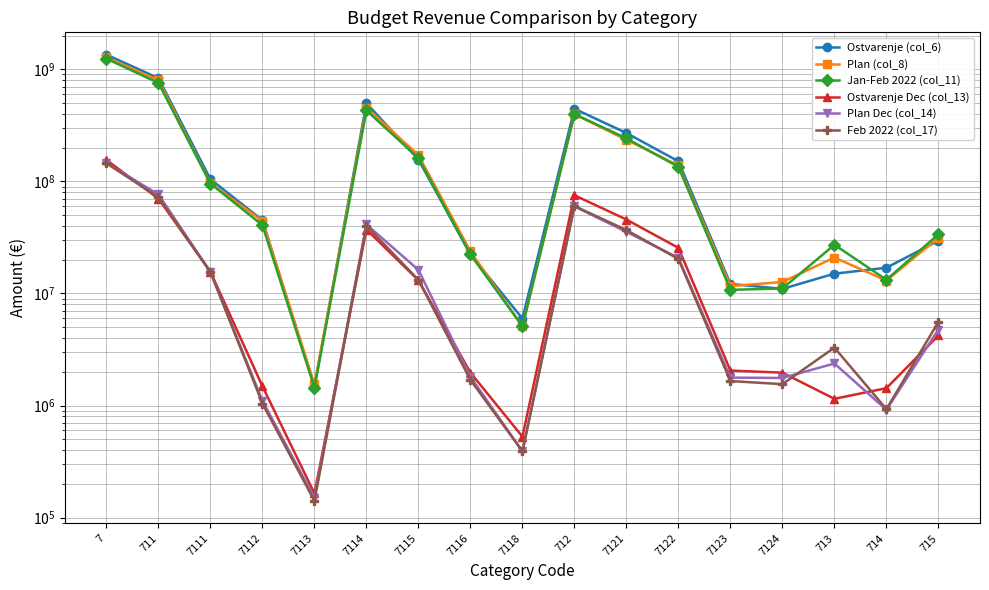

What is the lowest value of the Ostvarenje (col_6) series?

1479399.9